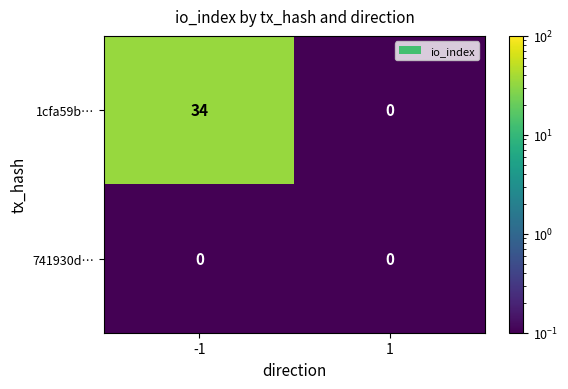

Which series changed the most between -1 and 1?

1cfa59b…